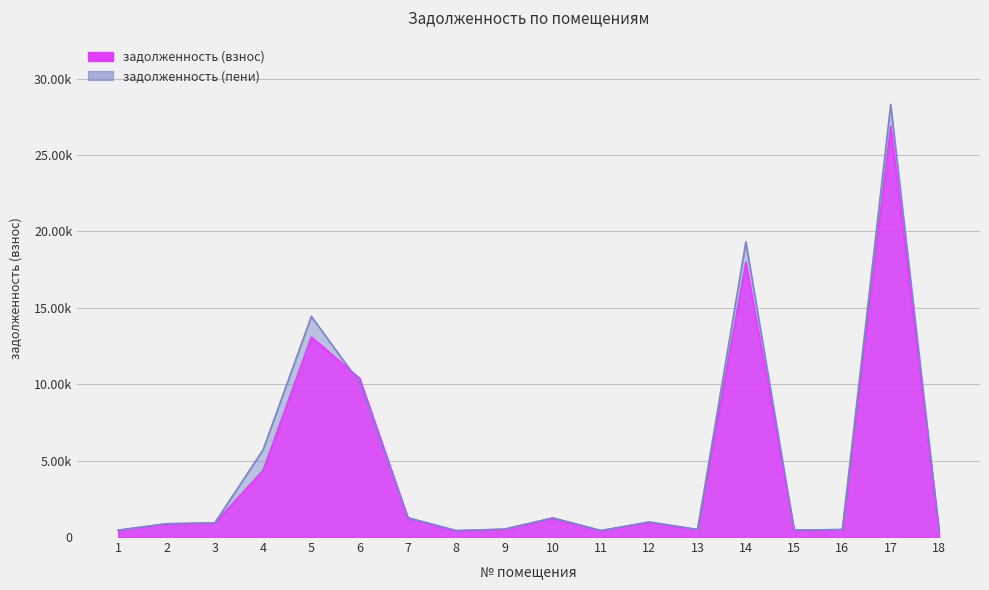

Is the value of задолженность (взнос) at 11 greater than the value of задолженность (пени) at 10?

No